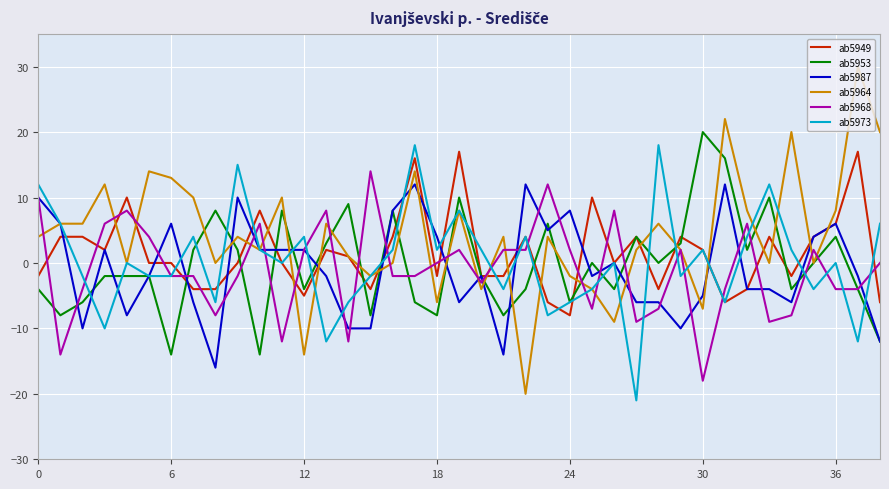

Which series has the largest range (max minus min)?

ab5964